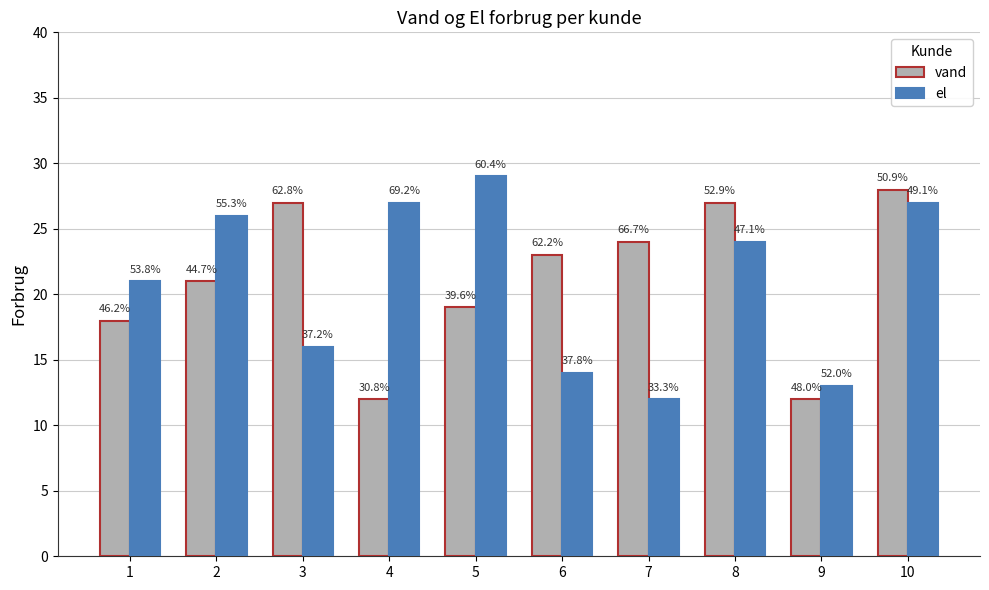

How many groups of bars are there?

10